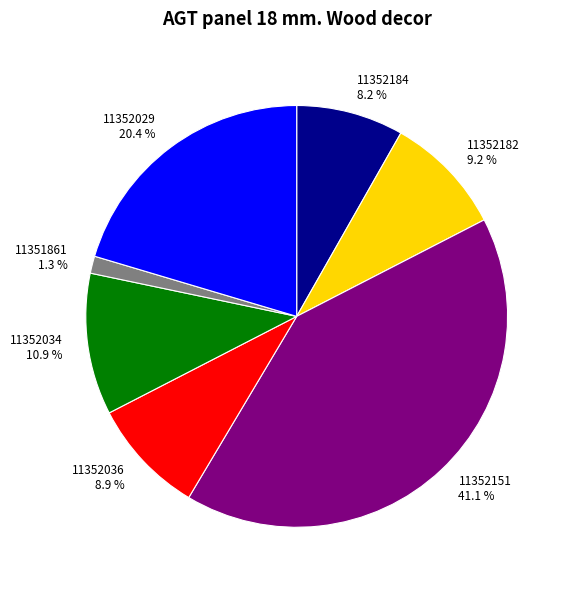

What portion of the pie excludes 11352182?

90.8%